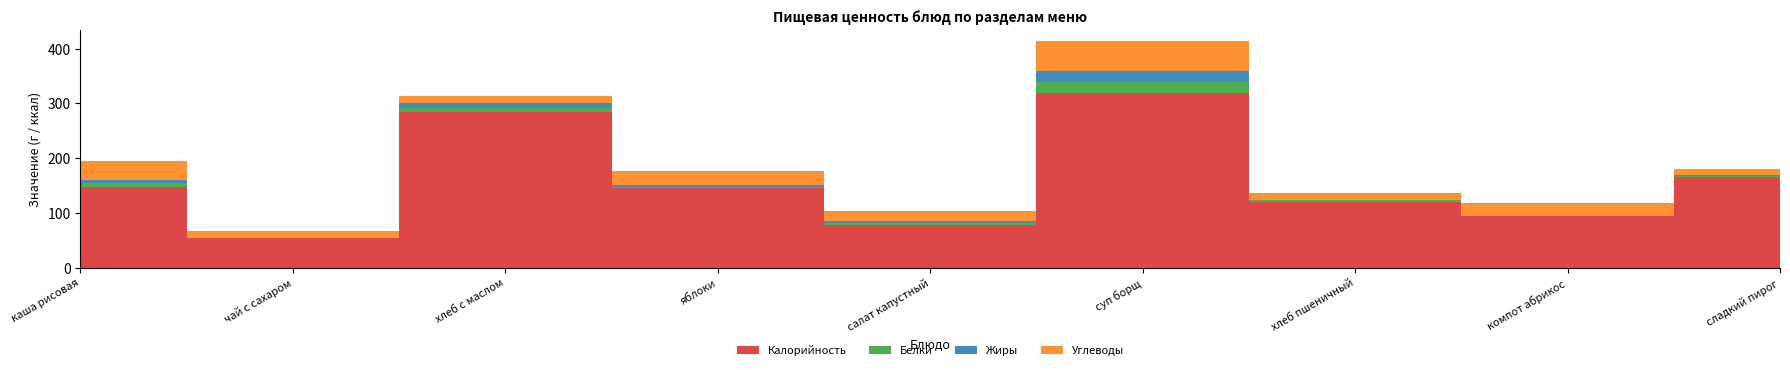

Which category has the lowest value across all series?

чай с сахаром